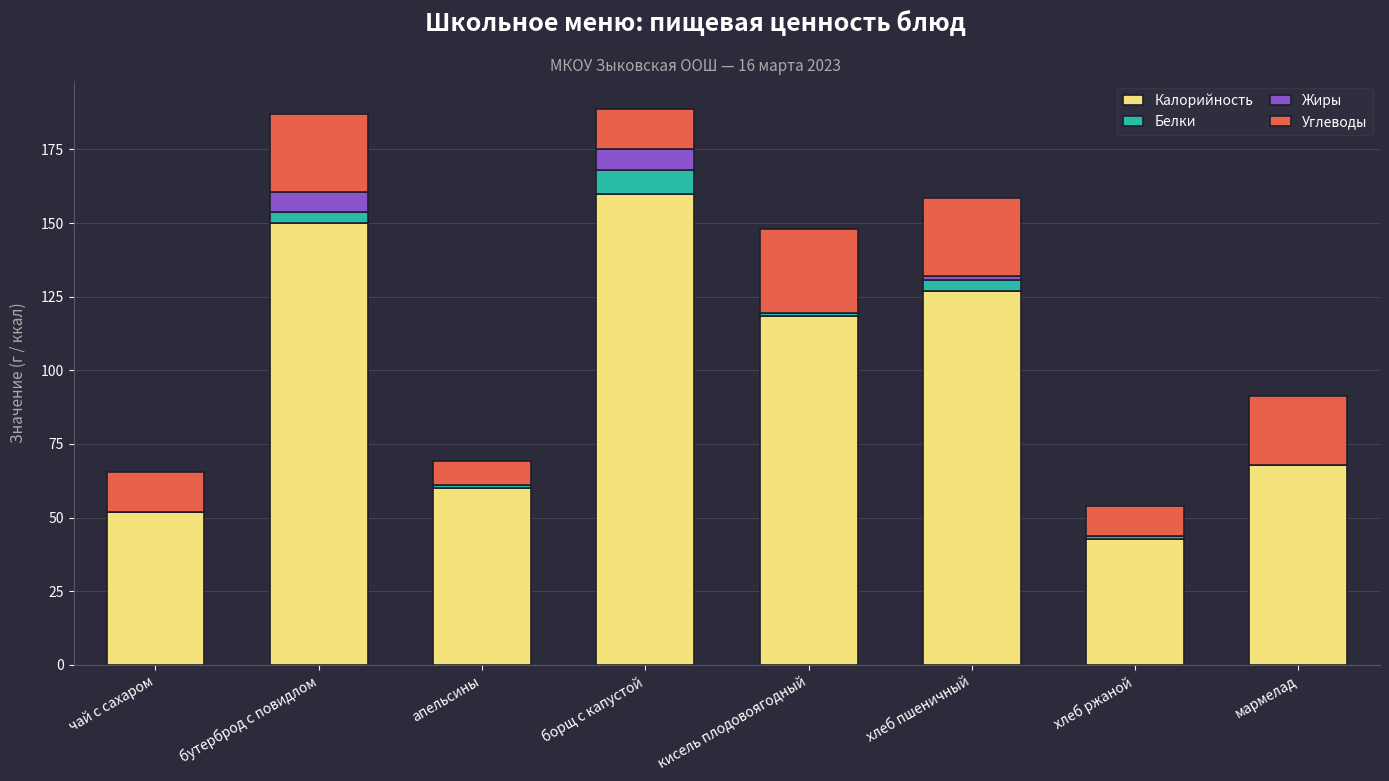

At which label does Калорийность reach its peak?

борщ с капустой